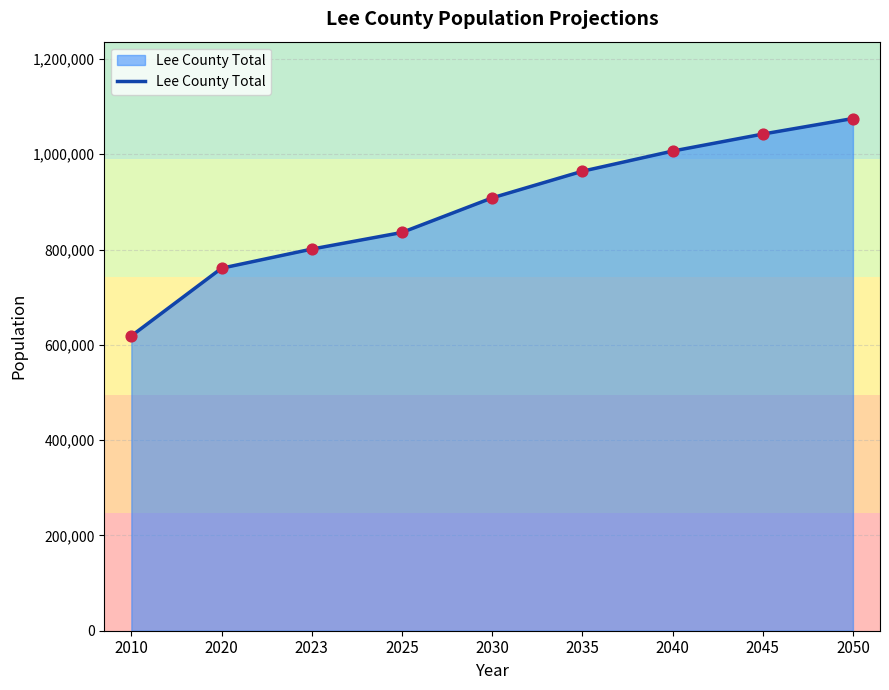

Between 2040 and 2035, which is larger?

2040